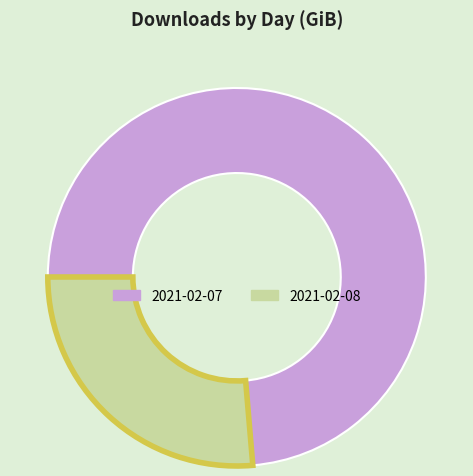

What is the ratio of the value at 2021-02-07 to the value at 2021-02-08?

2.8